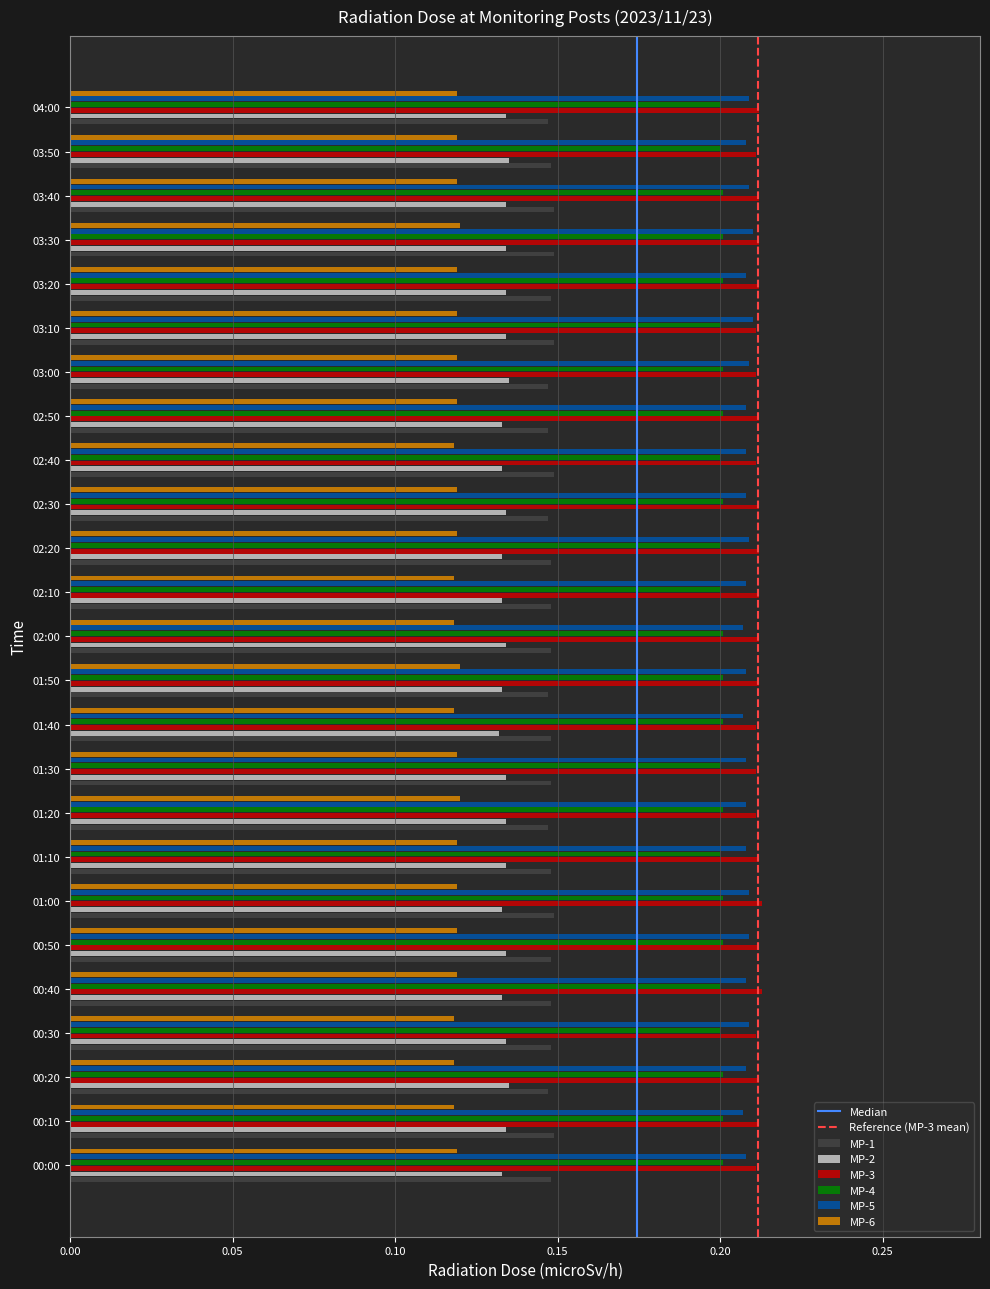

Is the value of MP-1 at 03:20 greater than the value of MP-3 at 03:20?

No